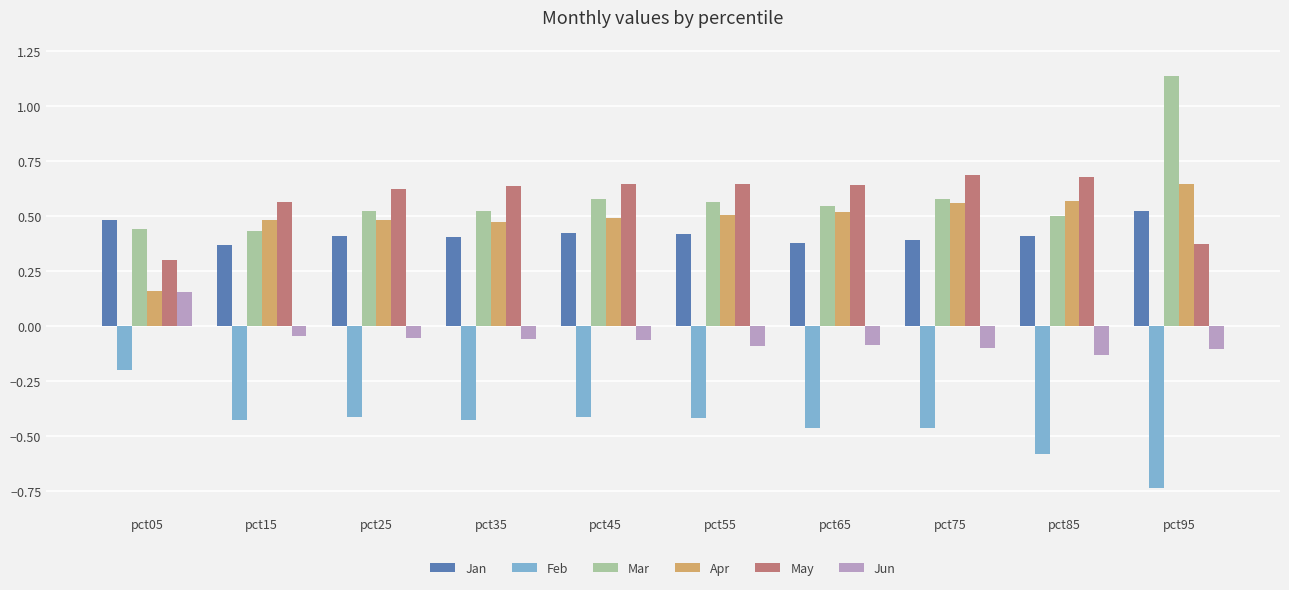

The Jan series shows 0.6 at pct15. True or false?

False